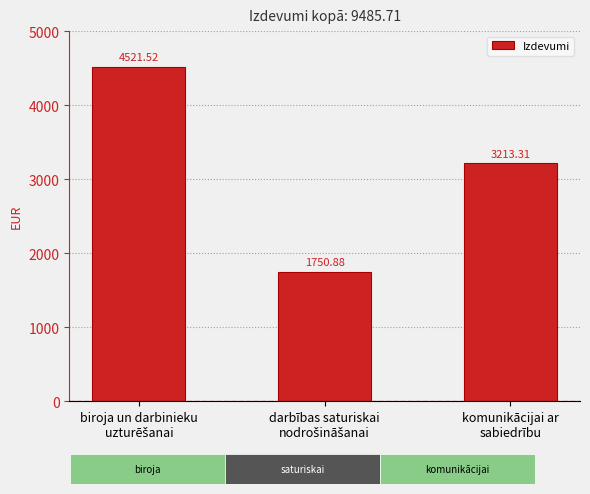

What is the change in value from biroja un darbinieku
uzturēšanai to darbības saturiskai
nodrošināšanai?

-2770.6